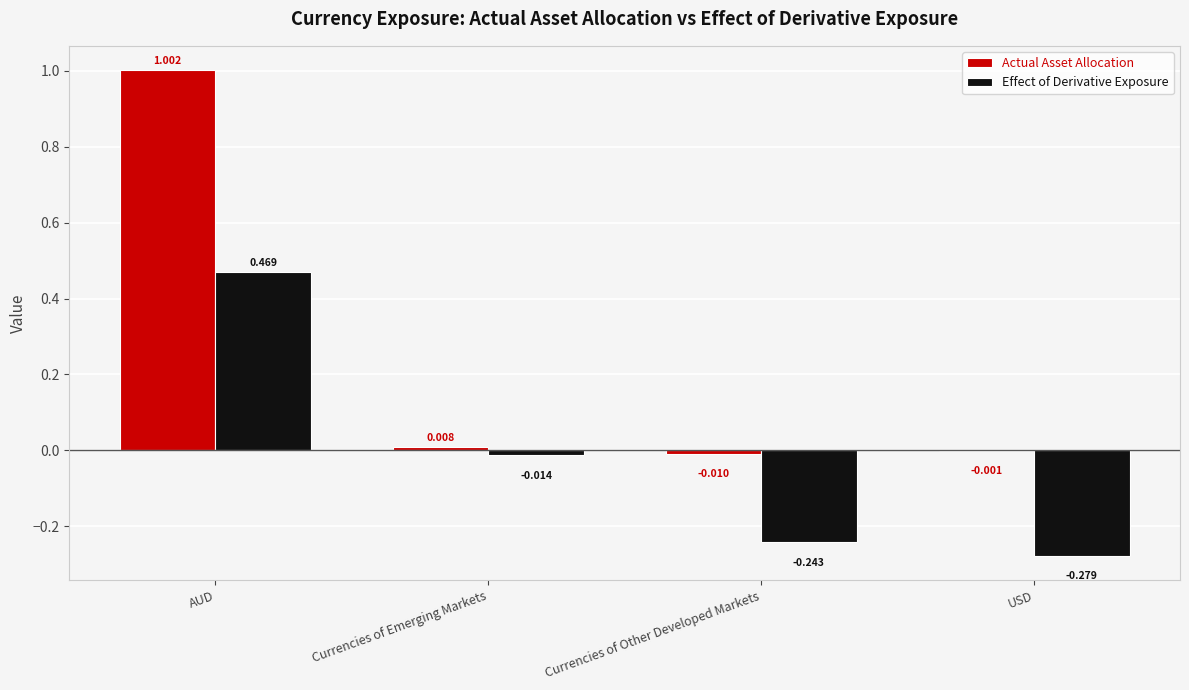

Where does the Effect of Derivative Exposure series first go above 0?

AUD